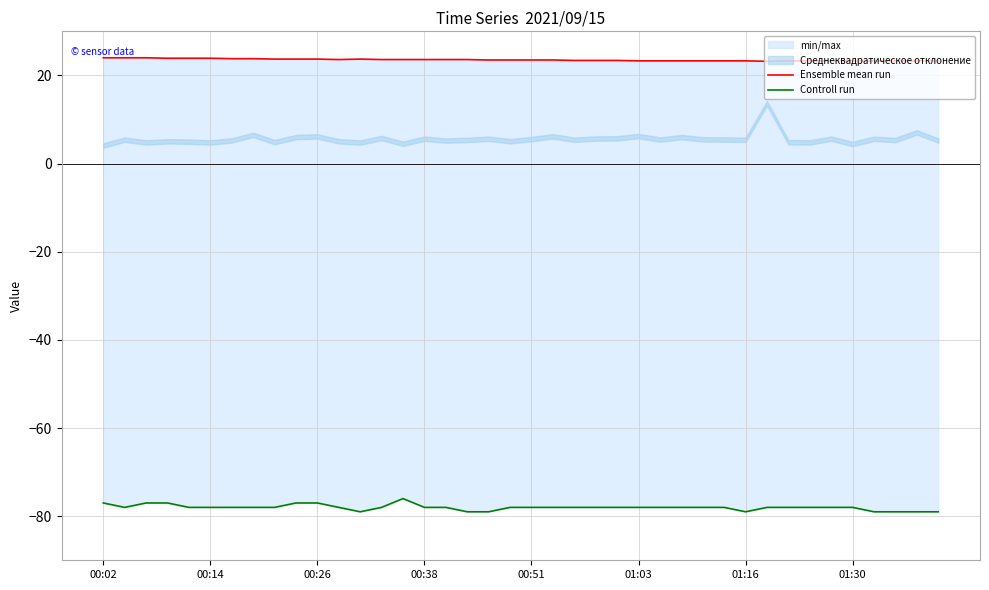

What is the sum of the Ensemble mean run values at 29 and 00:51?

47.2